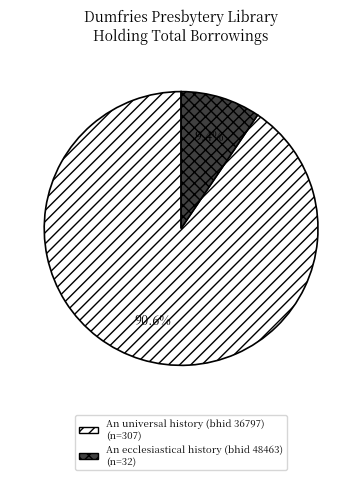

Does any single category account for the majority?

Yes